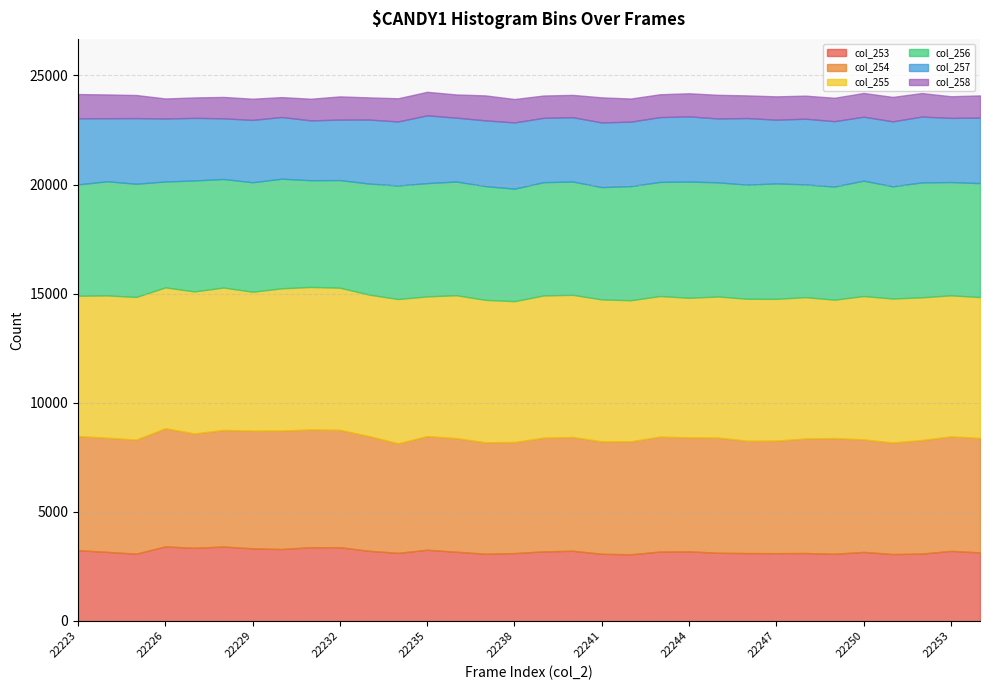

In col_254, how many points are lower than both neighbors (excluding endpoints)?

8